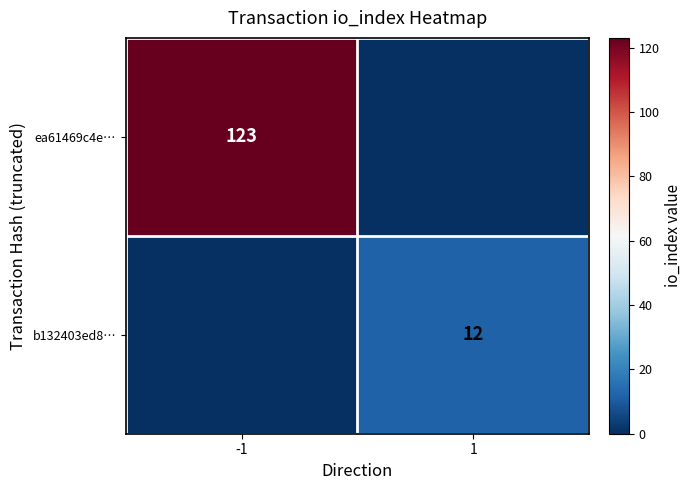

True or false: b132403ed8… has a value of 21 at 1.

False